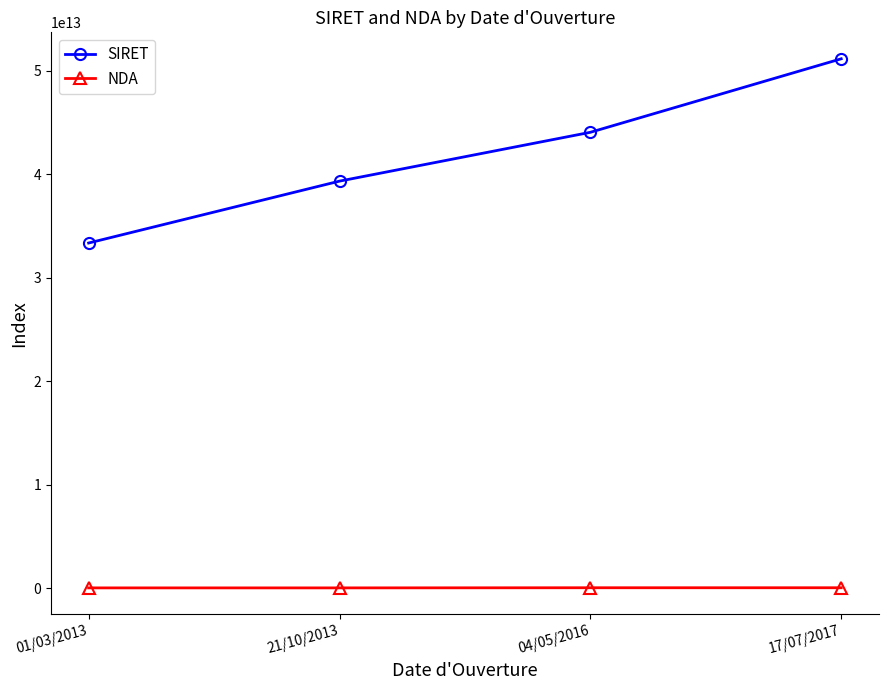

Does the chart display data point markers on the line(s)?

Yes